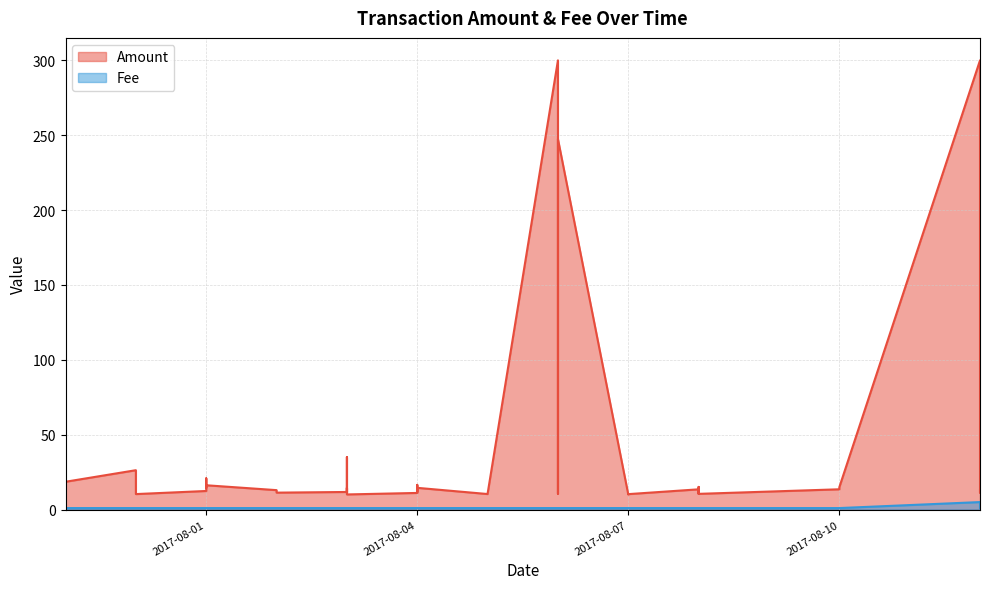

The chart shows a value of 1 at 2017-08-10. True or false?

False